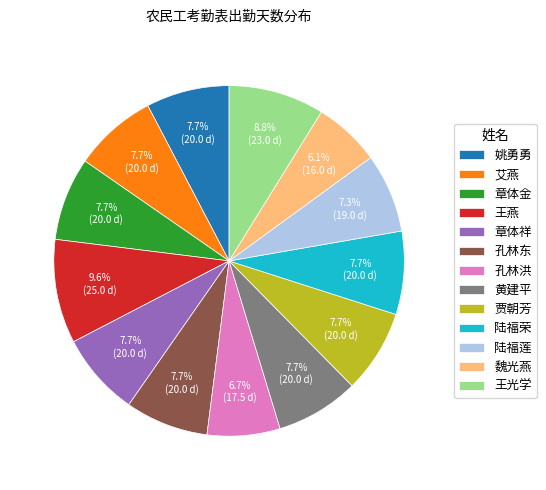

What is the ratio of the value at 贾朝芳 to the value at 章体祥?

1.0